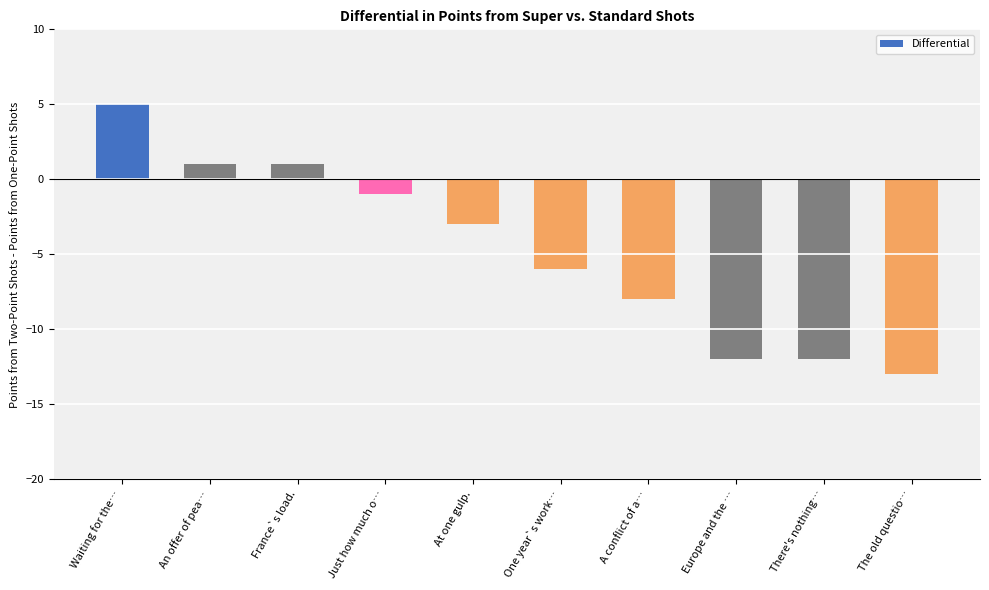

Reading right to left, list all the values displayed in this chart.

-13	-12	-12	-8	-6	-3	-1	1	1	5